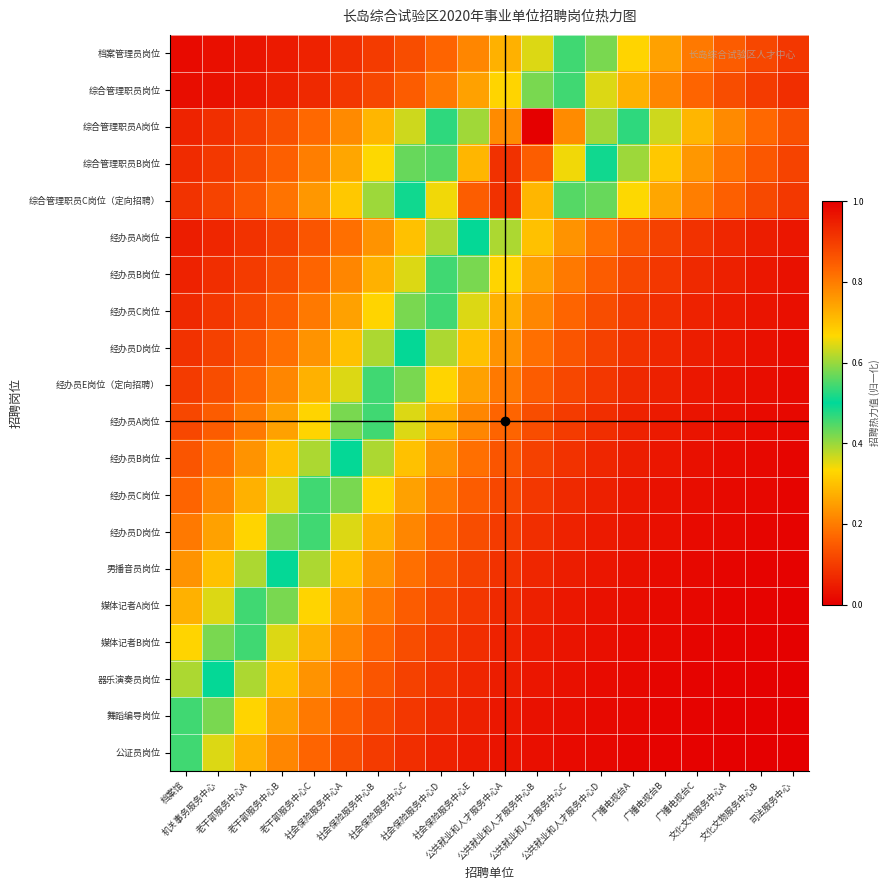

At which category is the sum across all series the highest?

社会保险服务中心E